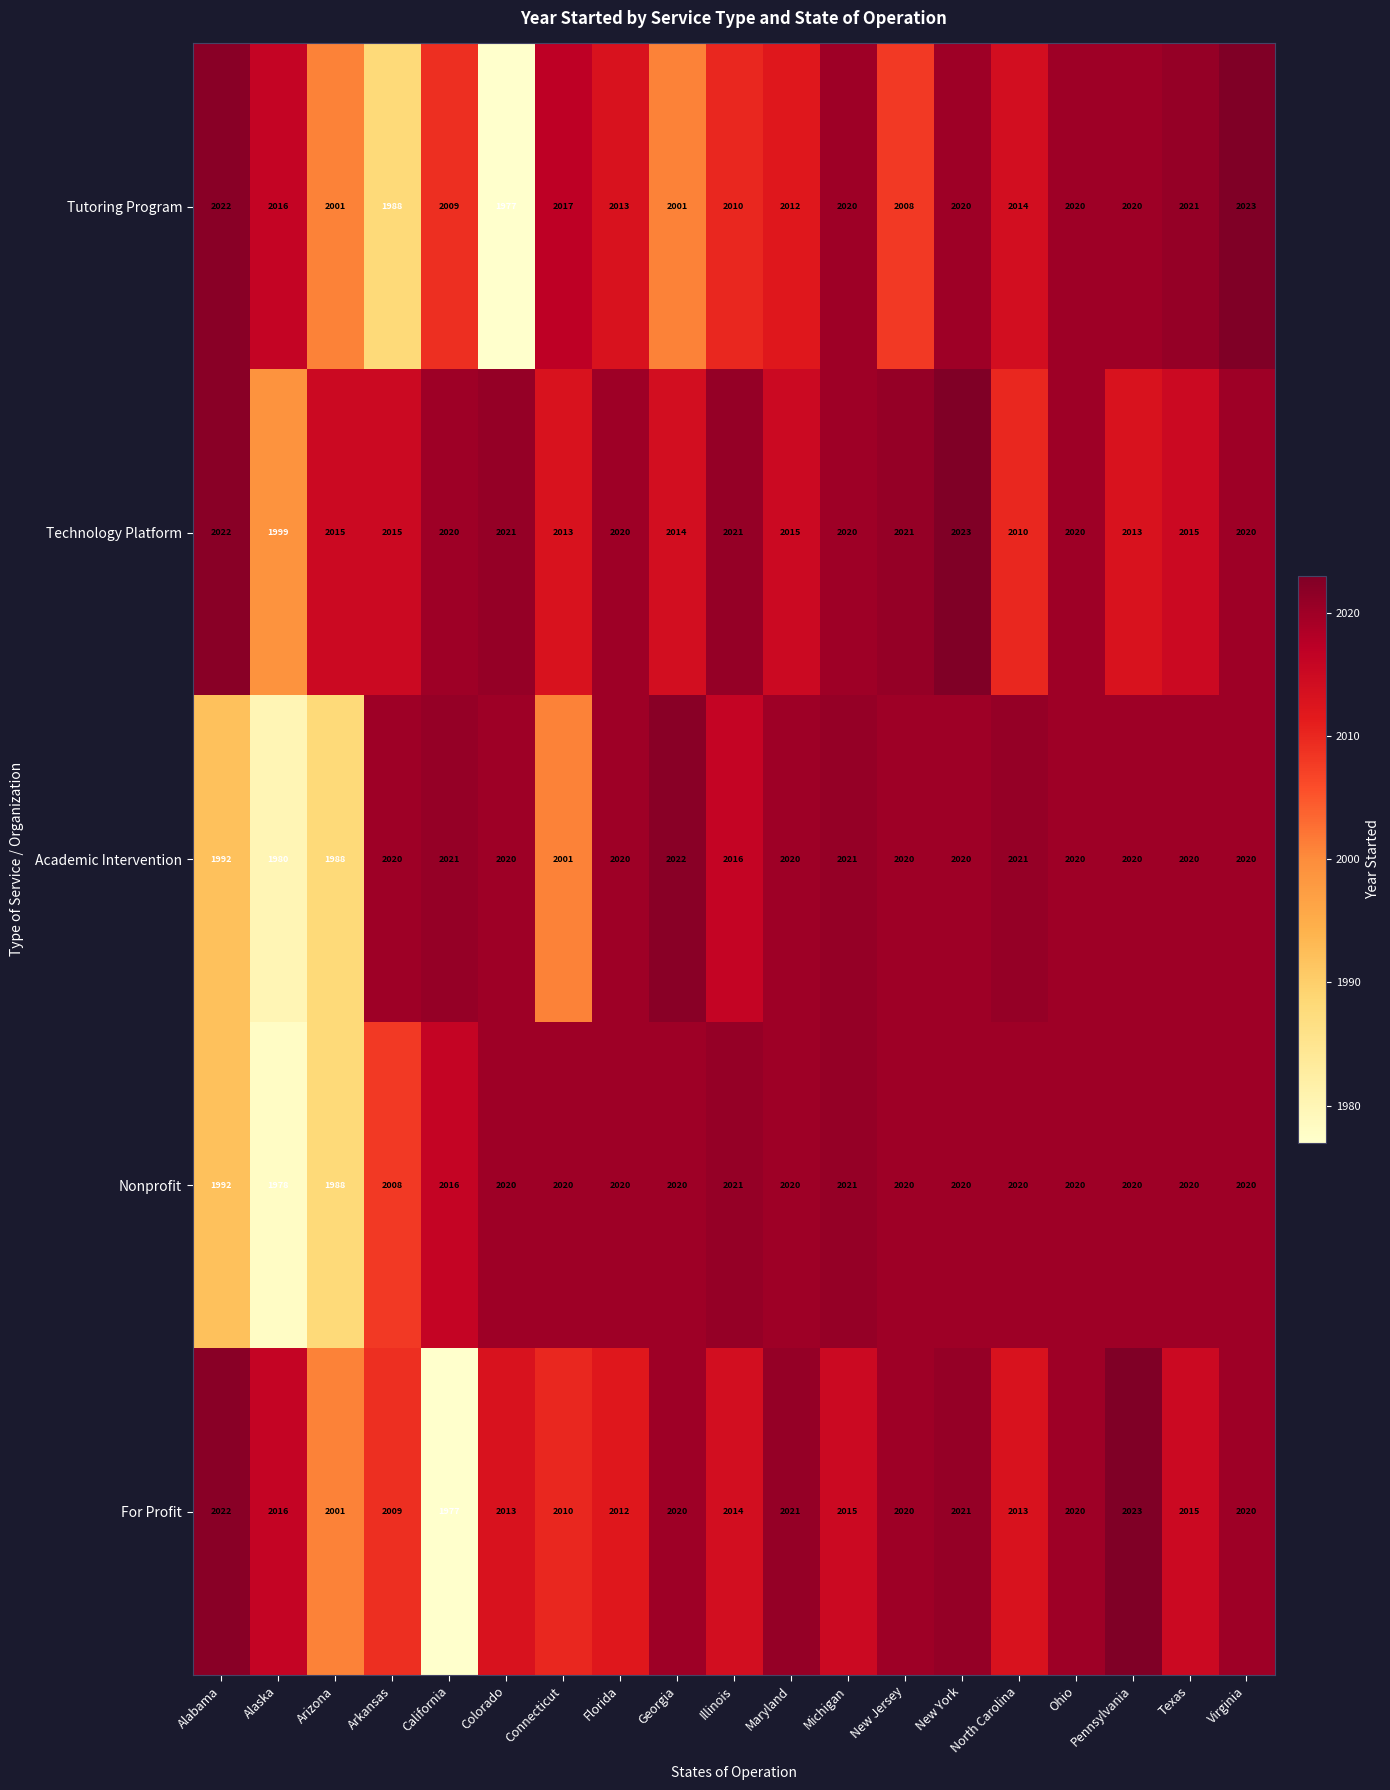

What is the difference between the For Profit values at Maryland and Texas?

6